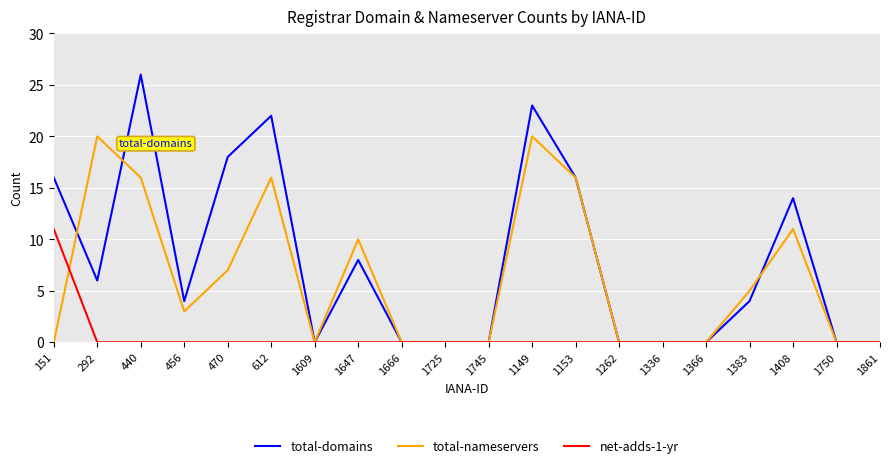

Is it true that total-nameservers equals -12 at 151?

False